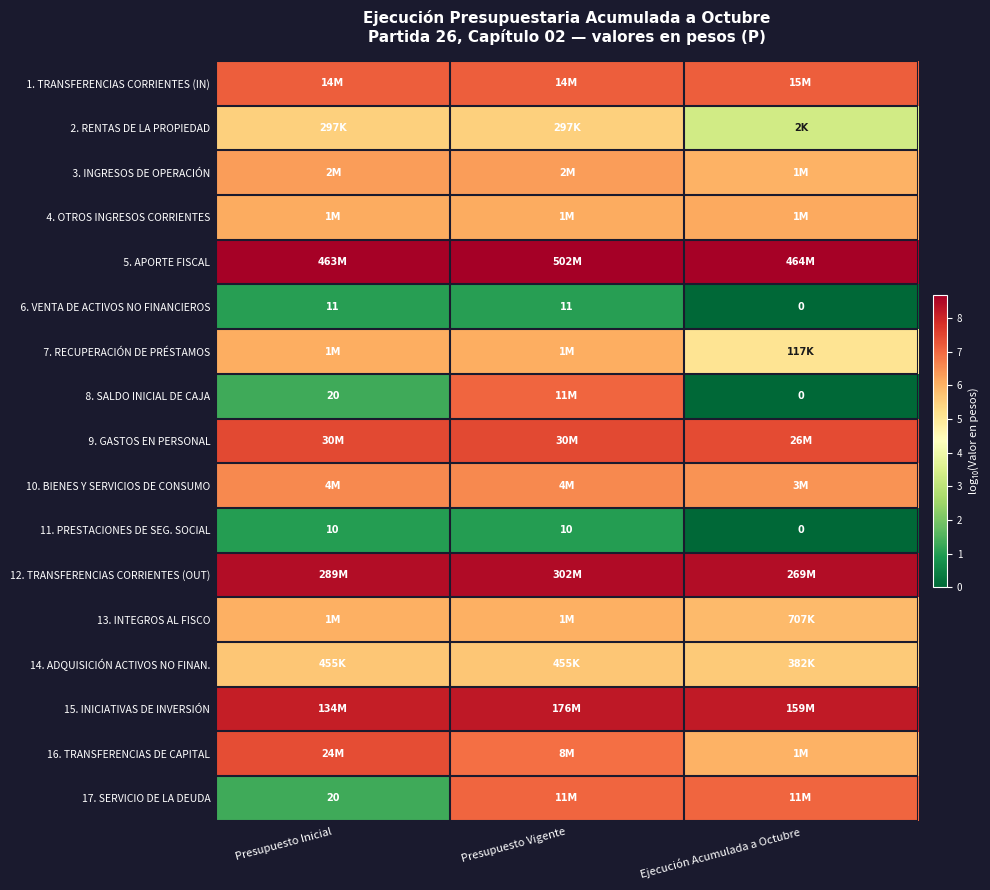

What is the difference between the maximum and minimum values in the 6. VENTA DE ACTIVOS NO FINANCIEROS series?

1.0